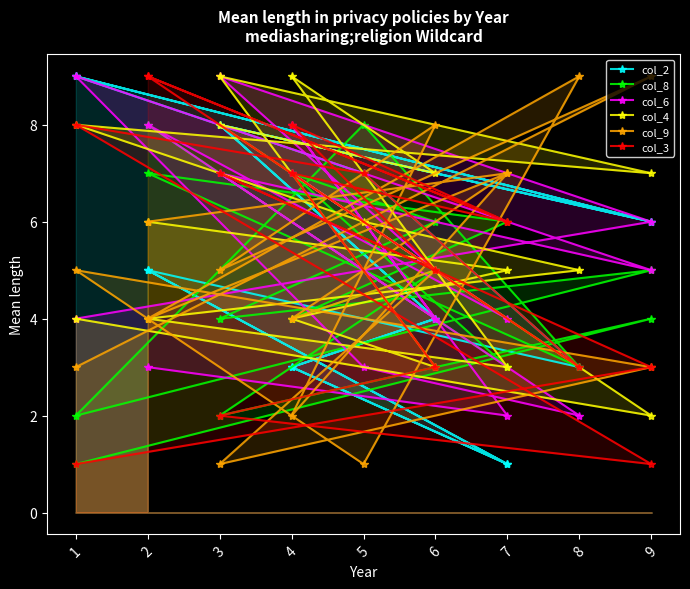

What are all the series names shown in the legend?

col_2, col_8, col_6, col_4, col_9, col_3